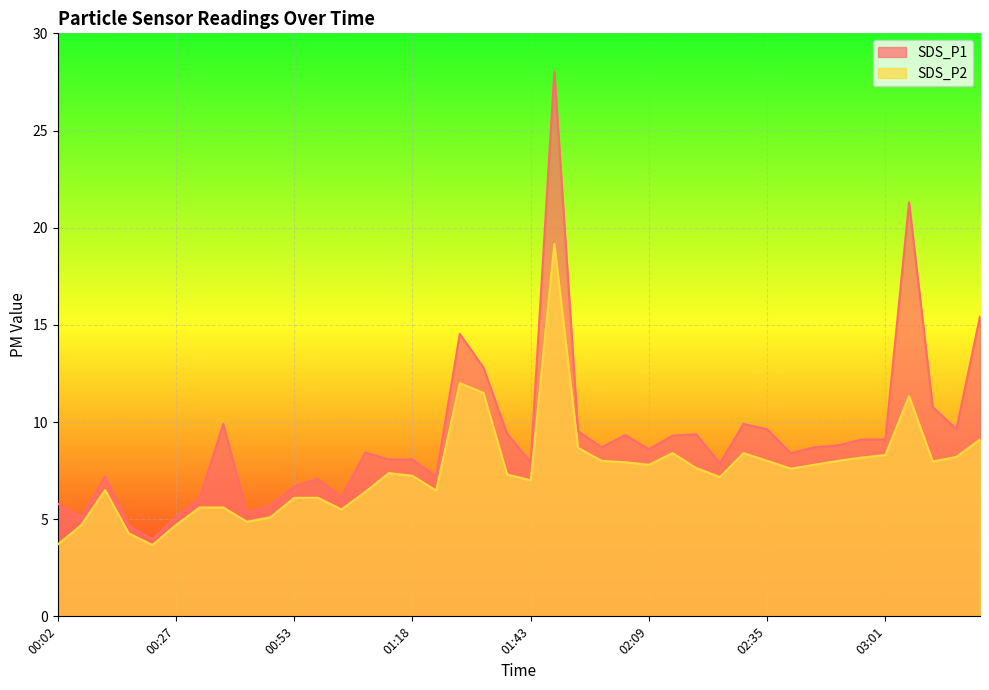

How many lines are shown in the chart?

2